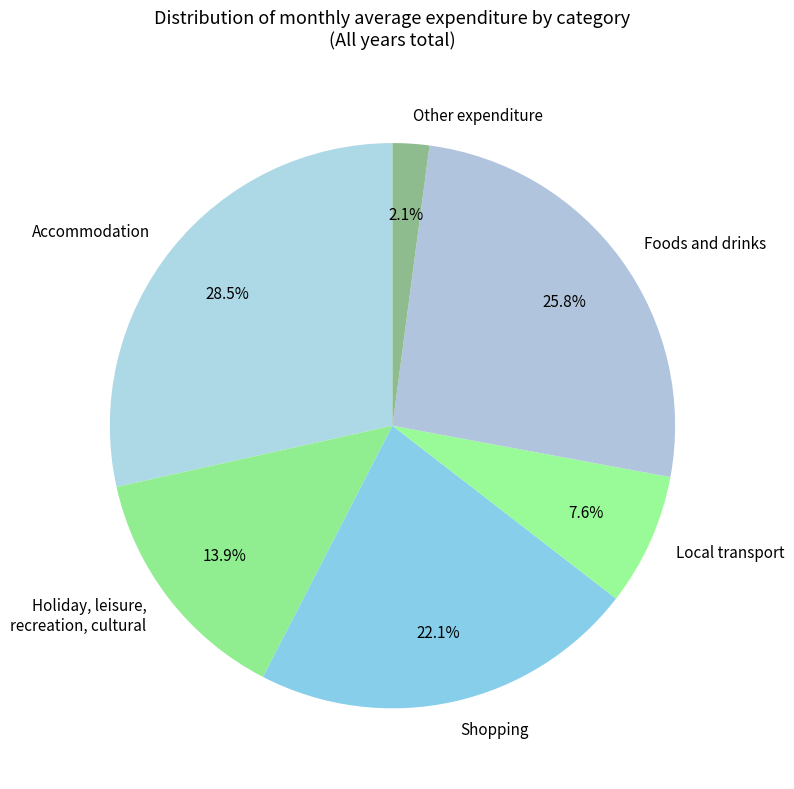

Combined, what portion of the pie is Foods and drinks and Accommodation?

54.3%